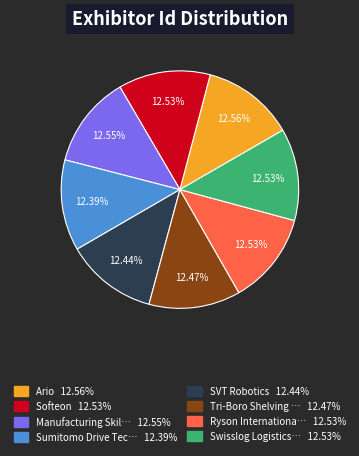

Does any single category account for the majority?

No